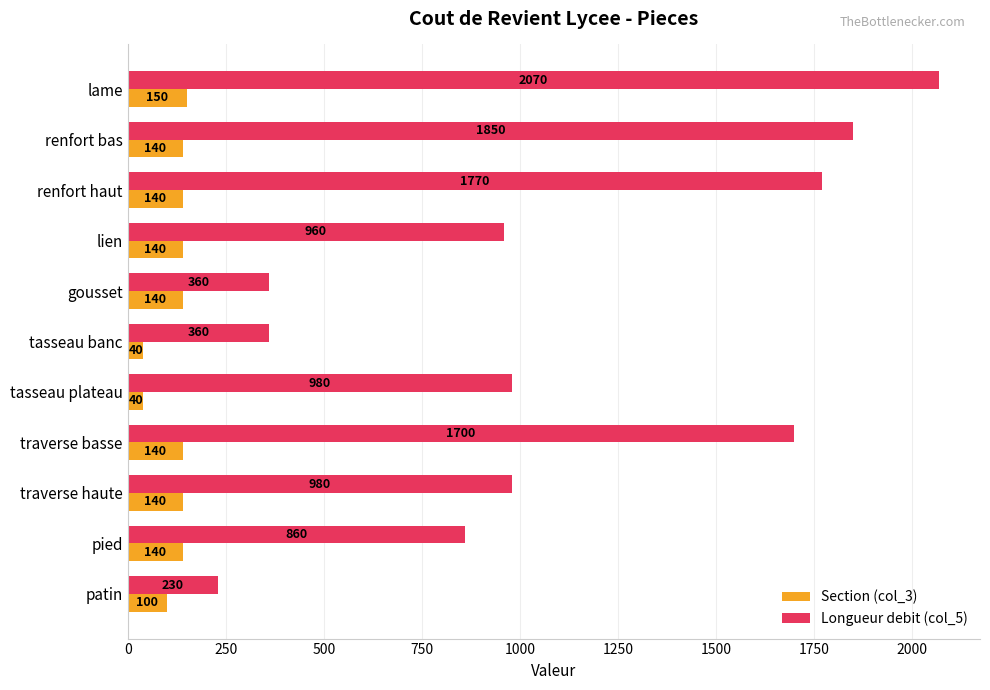

The Longueur debit (col_5) series shows 2070 at lame. True or false?

True